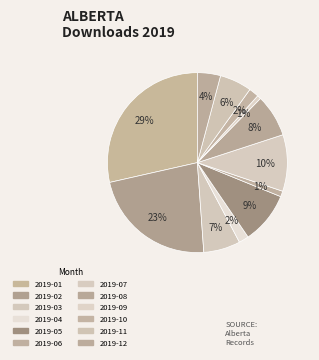

Which slice is the smallest?

2019-09